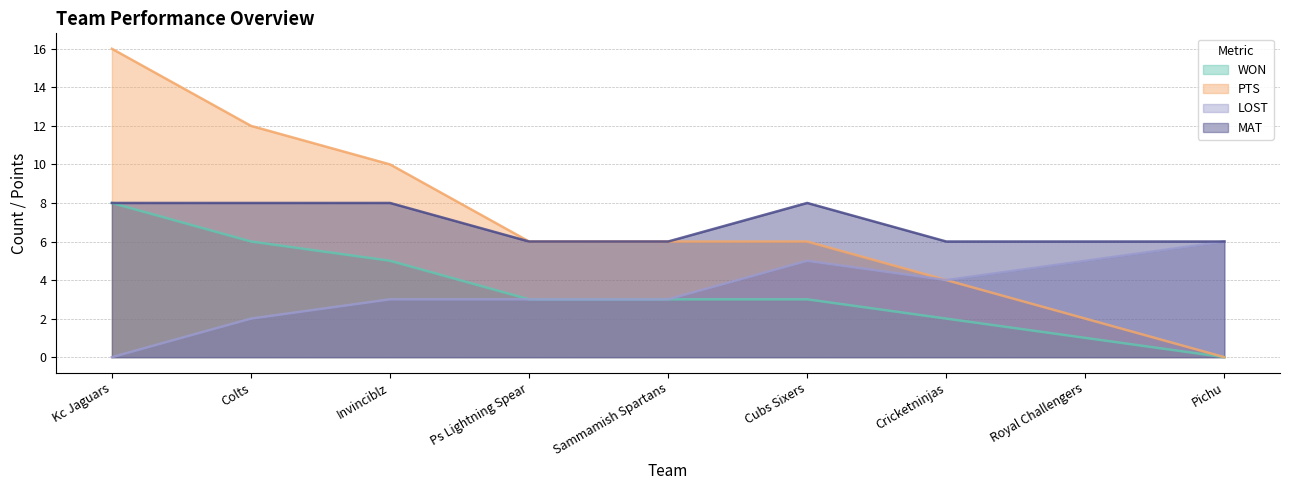

Does the chart display data point markers on the line(s)?

No